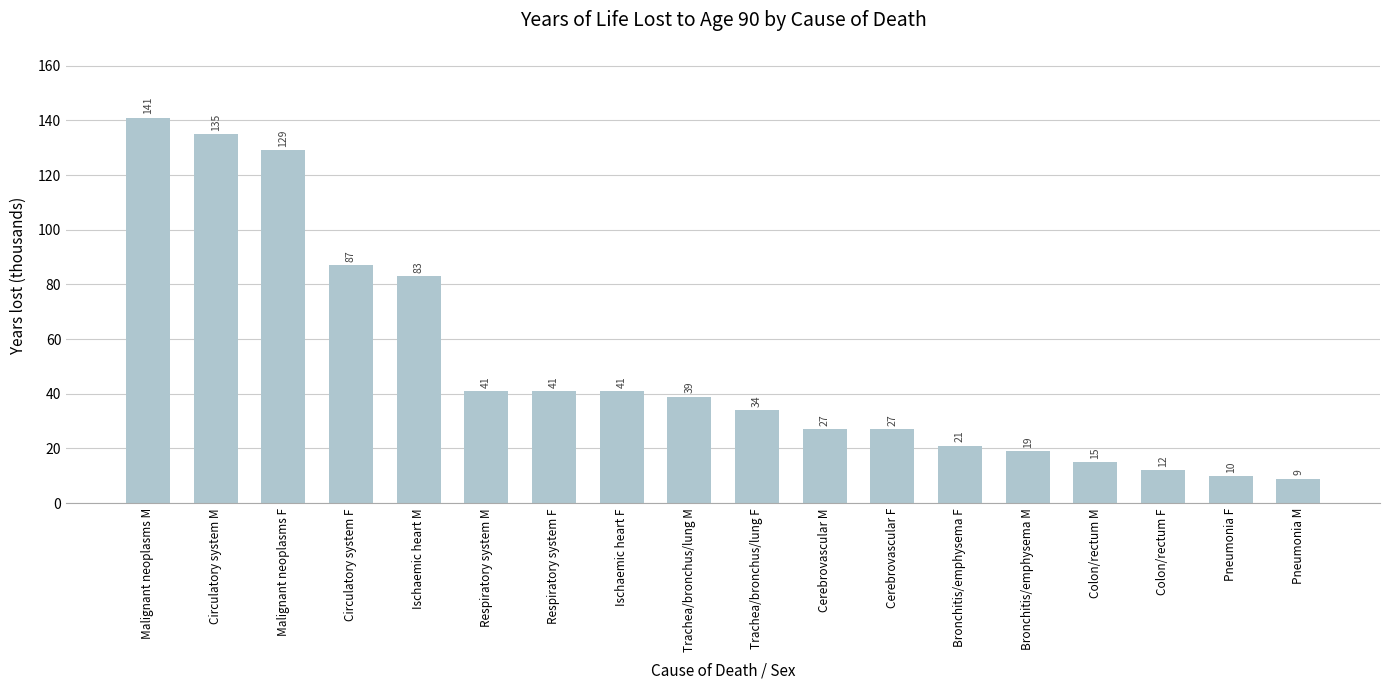

Reading left to right, list all the values displayed in this chart.

141	135	129	87	83	41	41	41	39	34	27	27	21	19	15	12	10	9